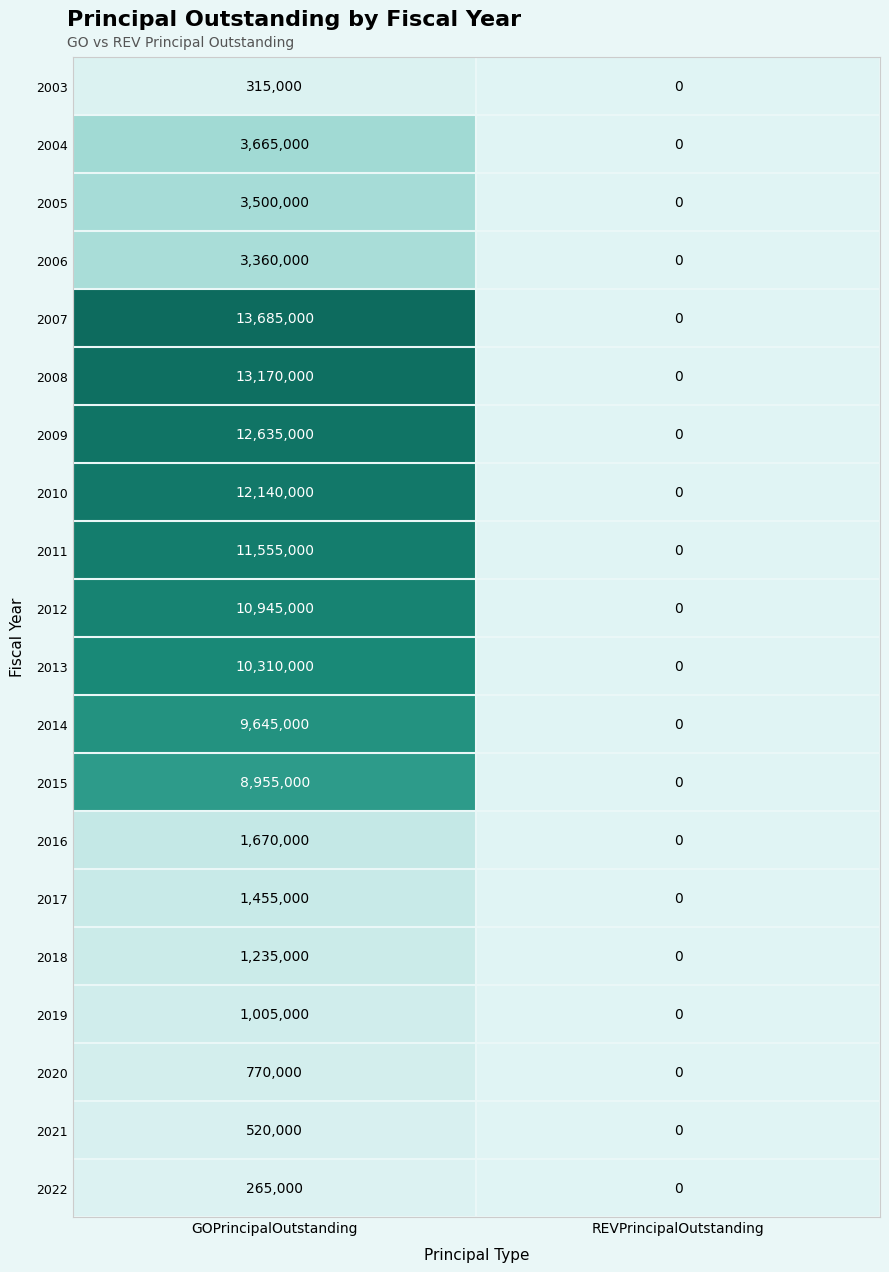

Between GOPrincipalOutstanding and REVPrincipalOutstanding, which series saw the biggest shift?

2007